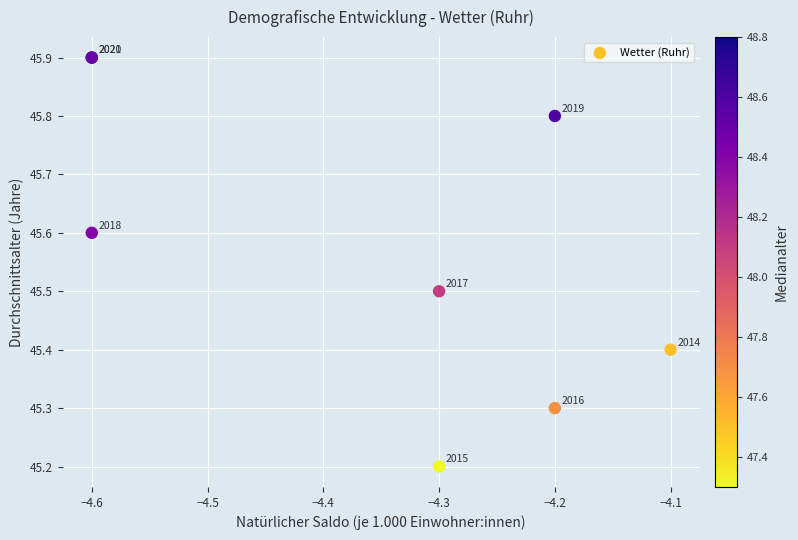

What Y value in the scatter plot is closest to 45?

45.2